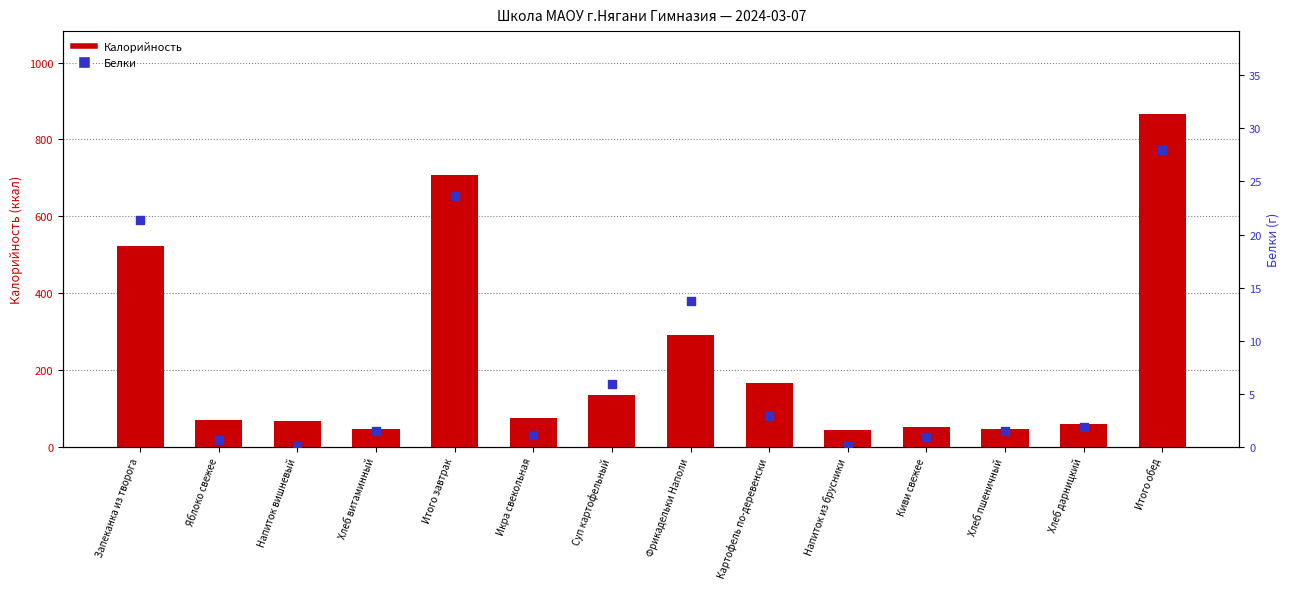

Which series reaches the minimum Y coordinate?

Белки